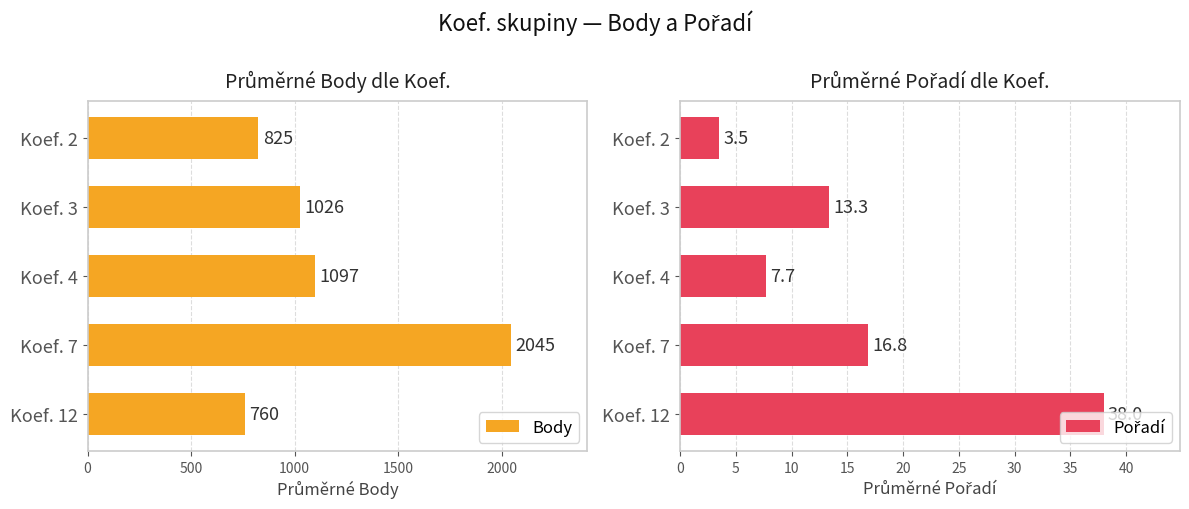

Rank the categories by Body value from lowest to highest.

Koef. 12, Koef. 2, Koef. 3, Koef. 4, Koef. 7